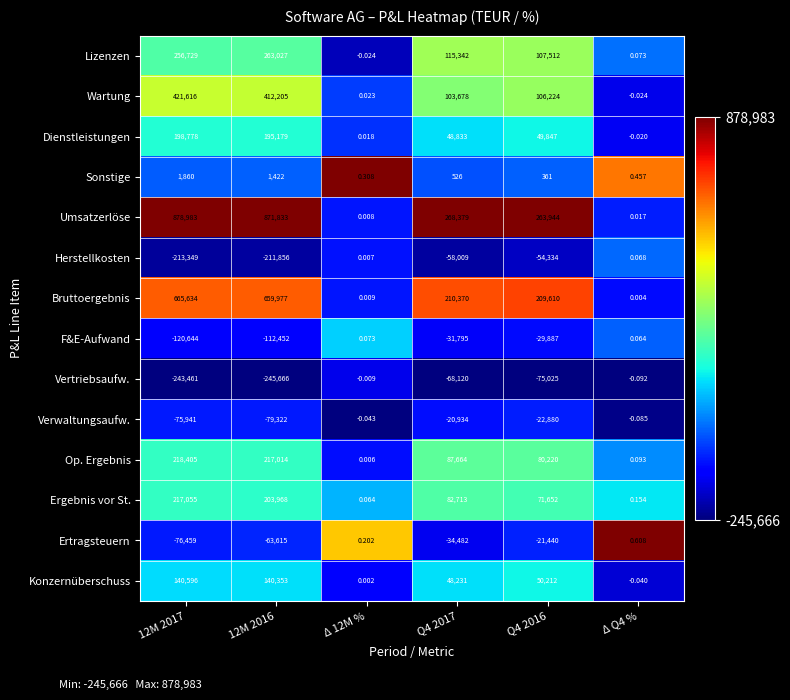

Rank the series at 12M 2016 from lowest to highest value.

Vertriebsaufw., Herstellkosten, F&E-Aufwand, Verwaltungsaufw., Ertragsteuern, Sonstige, Konzernüberschuss, Dienstleistungen, Ergebnis vor St., Op. Ergebnis, Lizenzen, Wartung, Bruttoergebnis, Umsatzerlöse